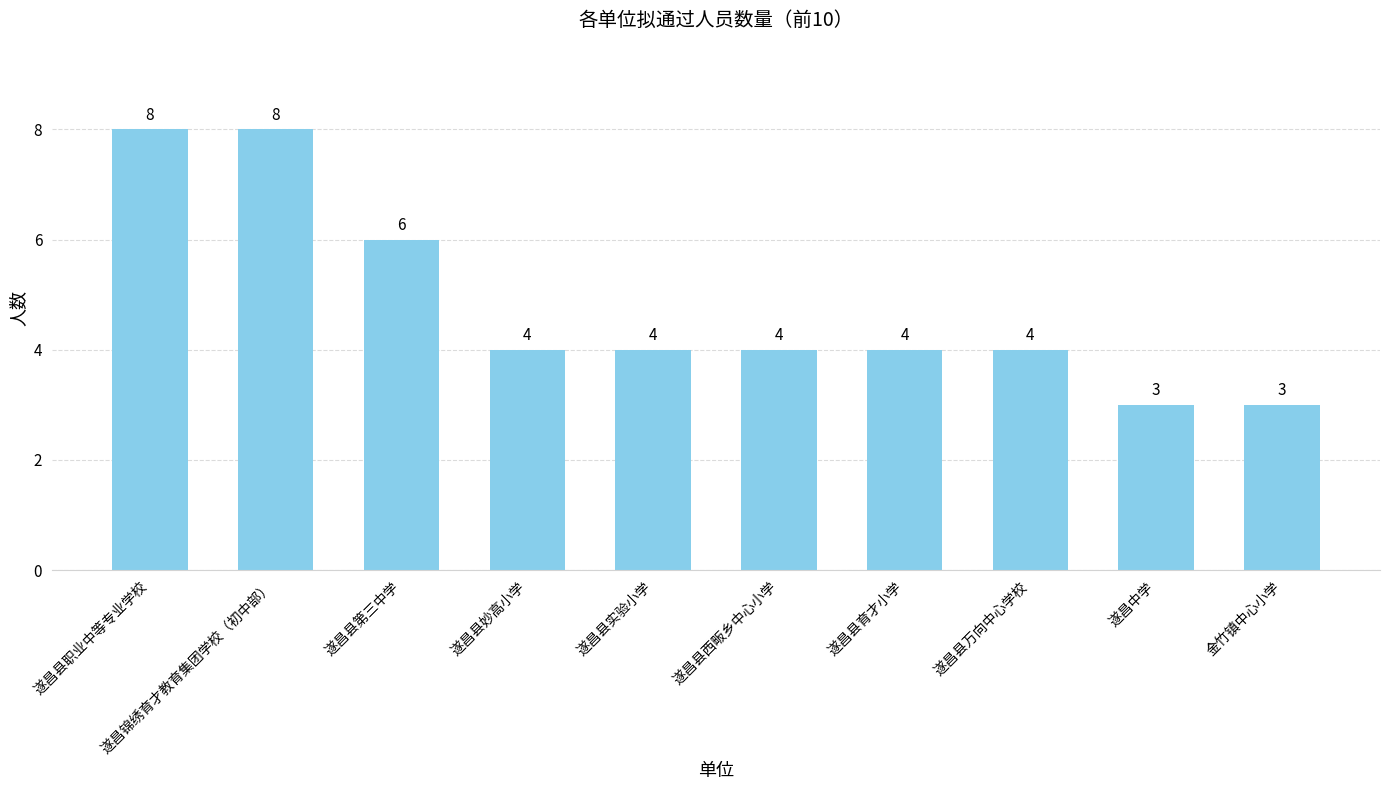

What is the difference between the second highest and second lowest values?

5